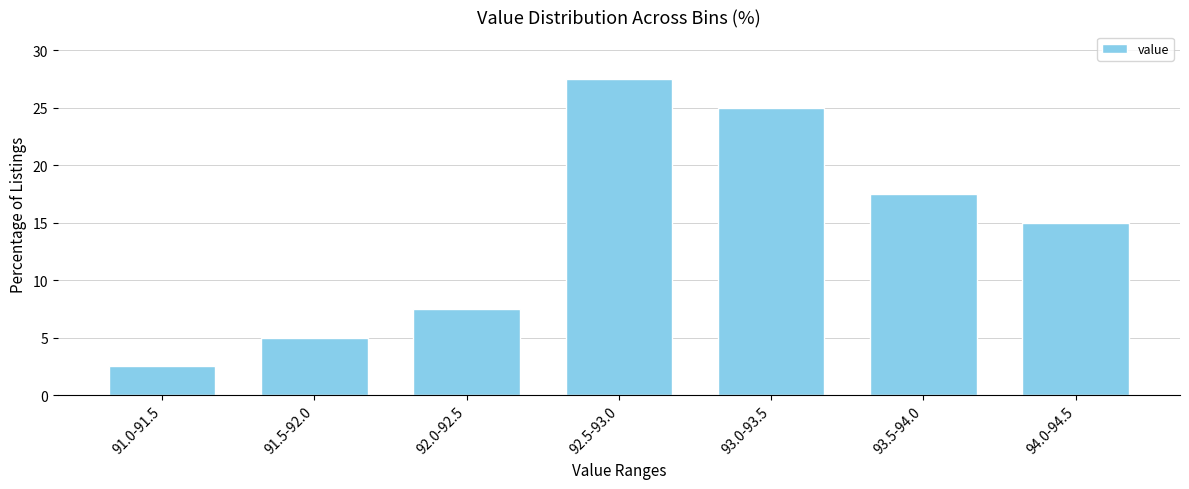

Reading left to right, list all the values displayed in this chart.

2.5	5.0	7.5	27.5	25.0	17.5	15.0